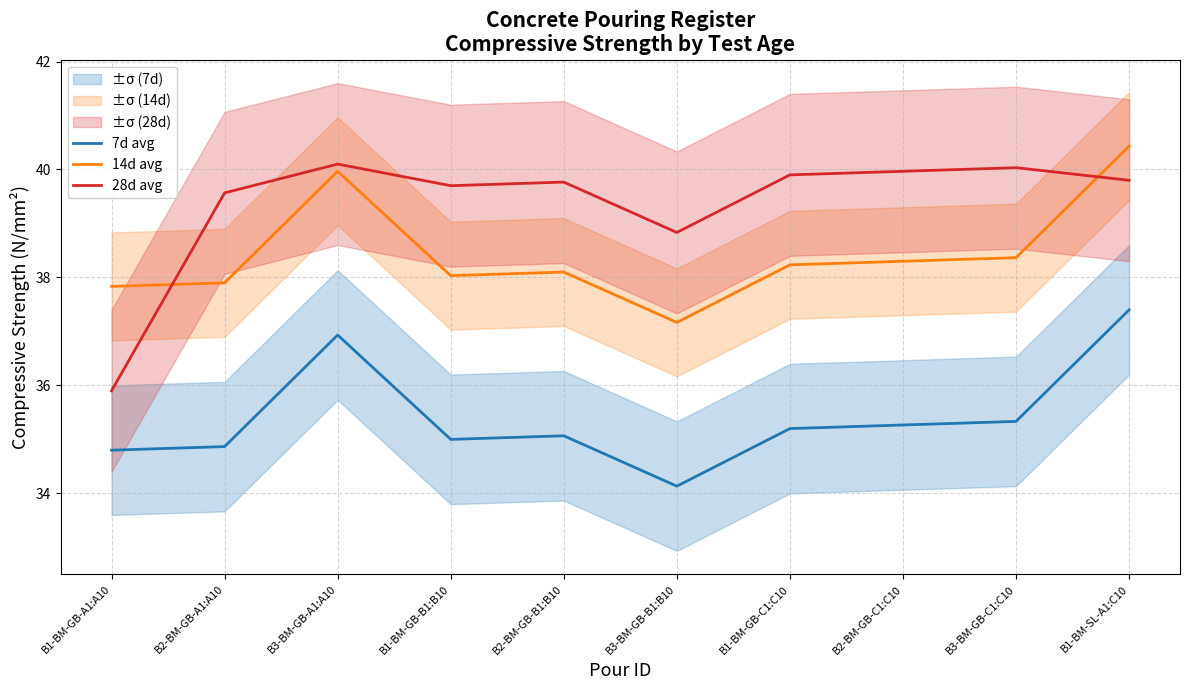

How many intersections are there between 28d avg and 14d avg?

2